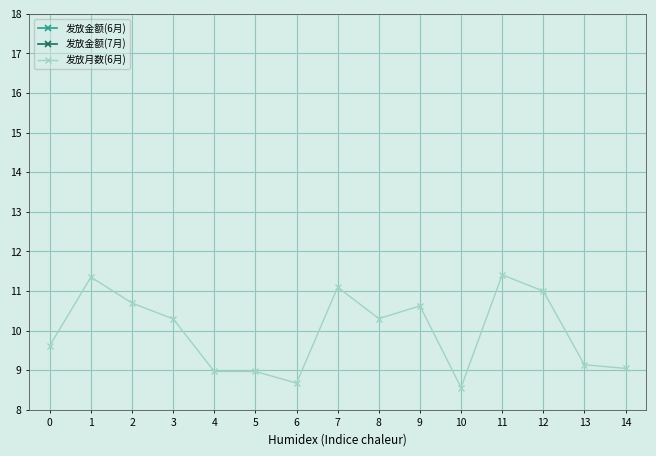

What are all the series names shown in the legend?

发放金额(6月), 发放金额(7月), 发放月数(6月)